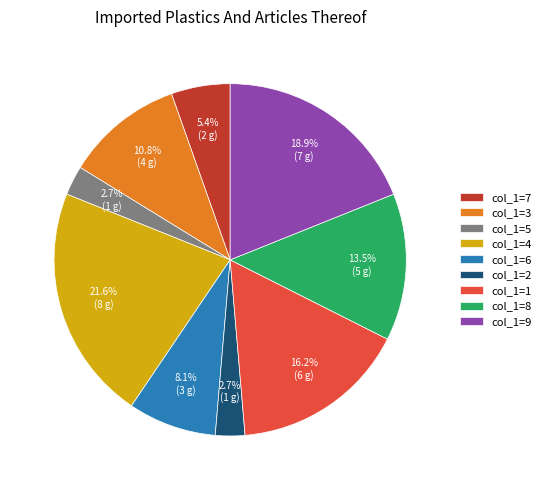

Which slice is the largest?

col_1=4